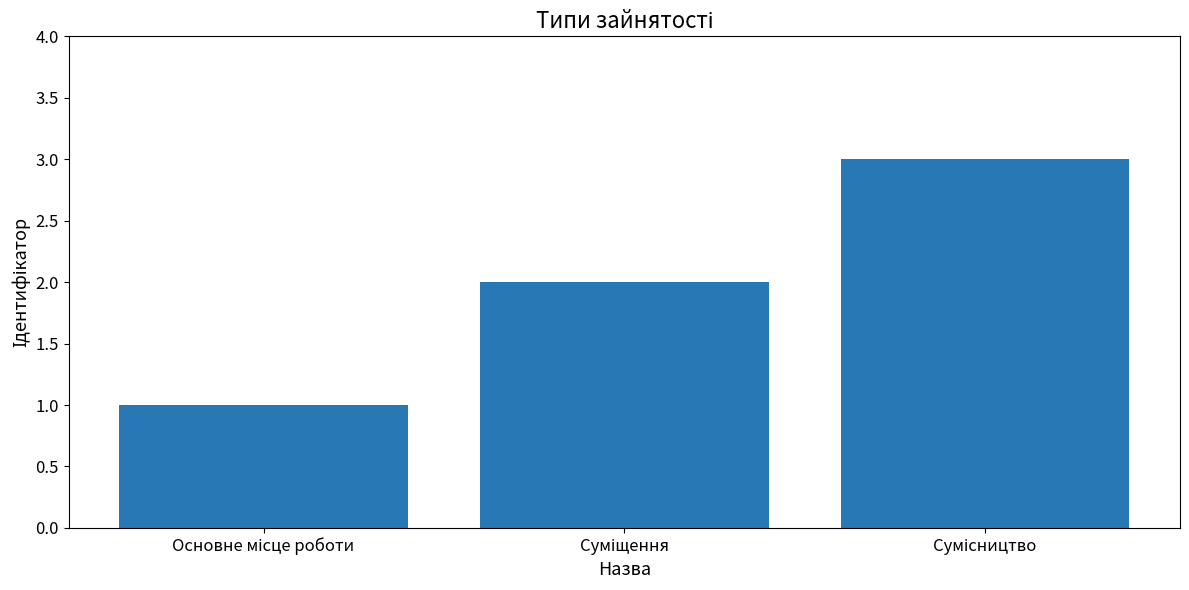

What is the greatest value displayed?

3